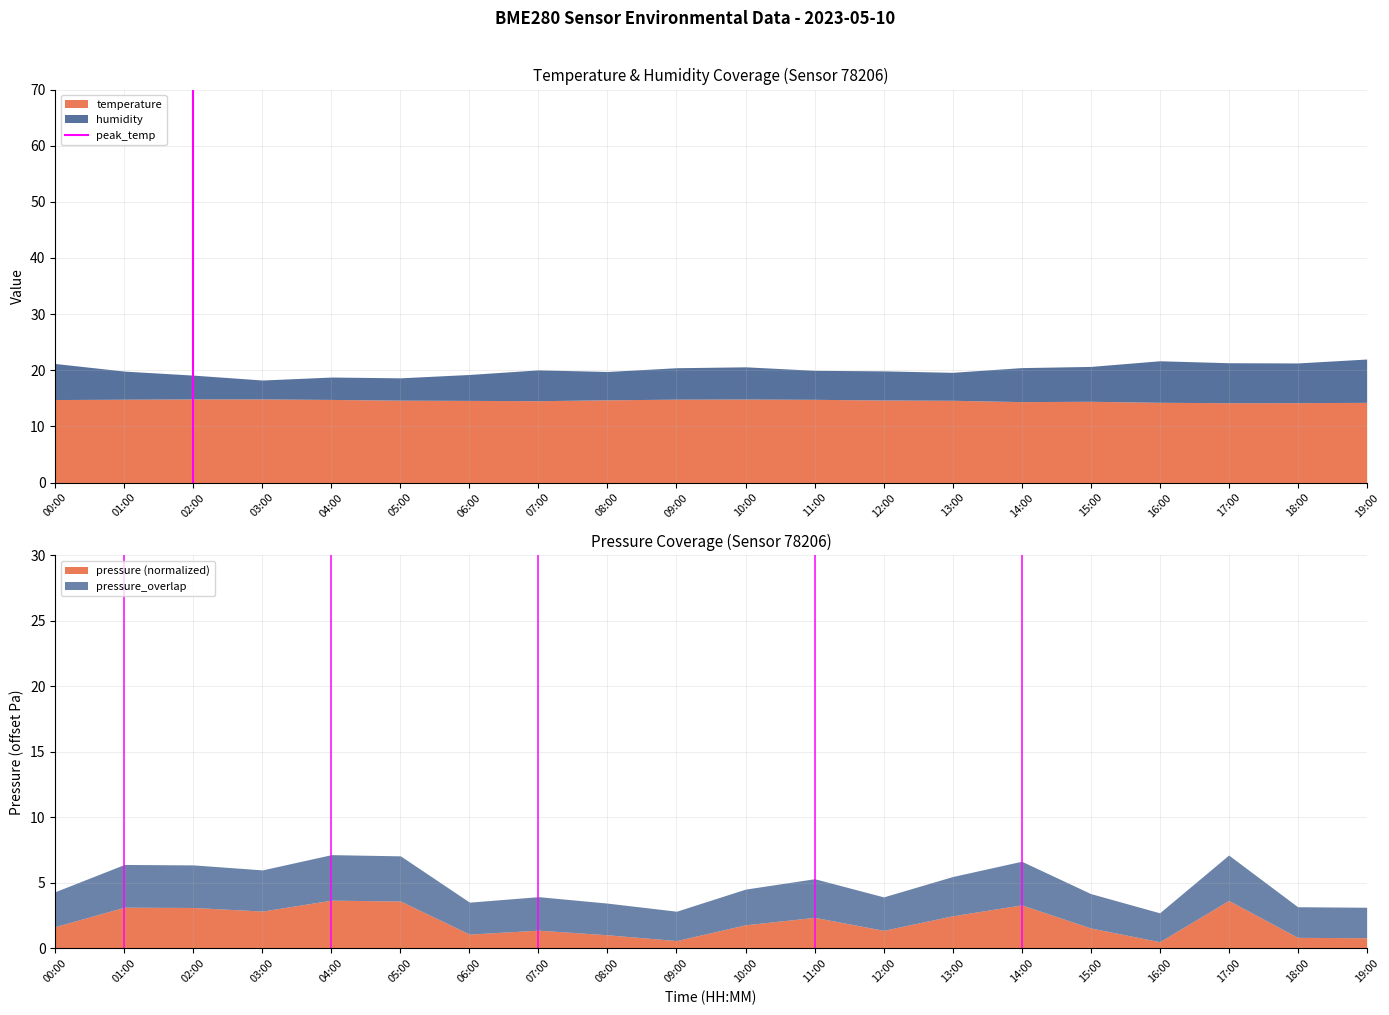

What is the minimum value for temperature?

14.2